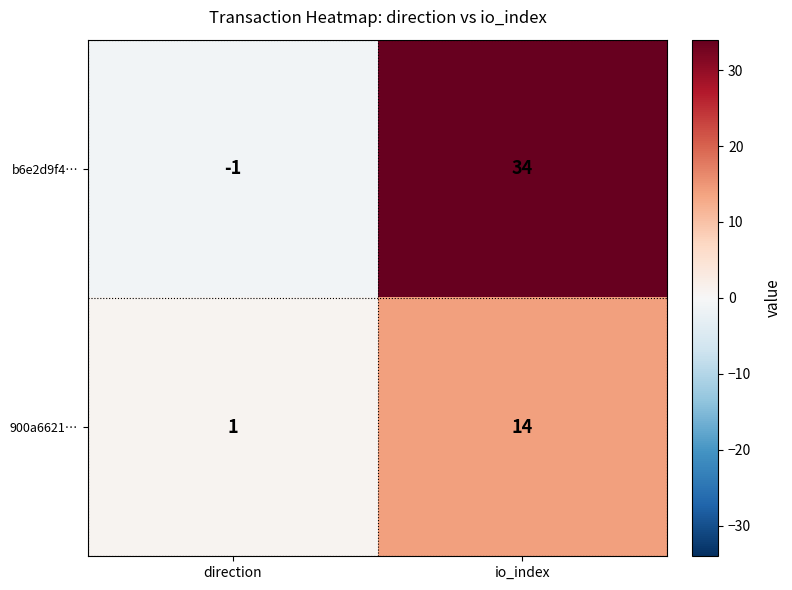

What is the total value across all series at io_index?

48